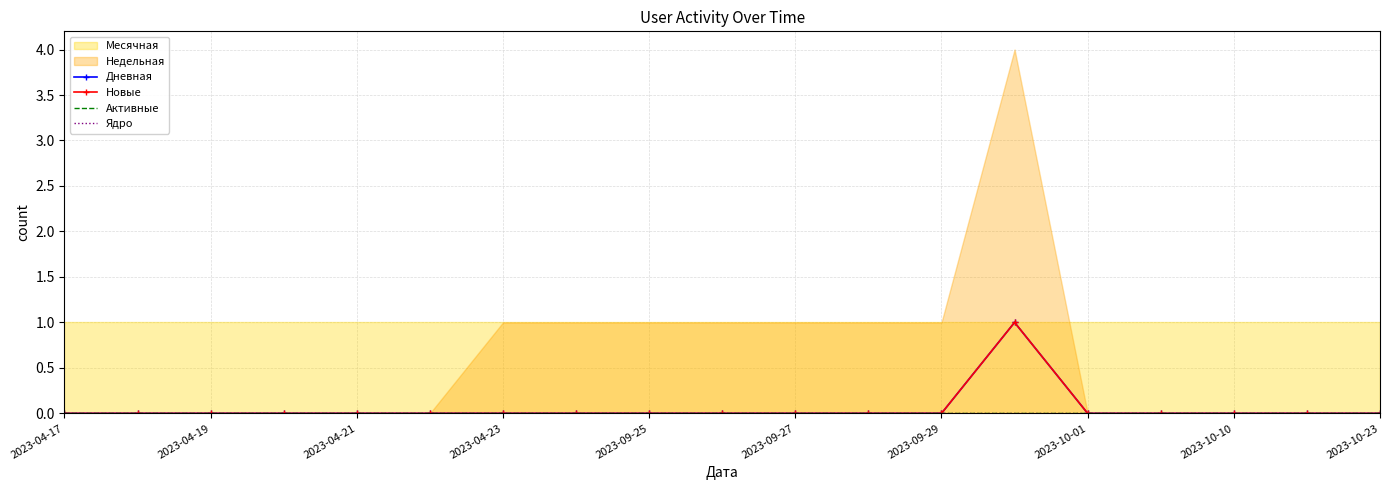

Between 2023-04-23 and 2023-10-23, which series saw the biggest shift?

Дневная